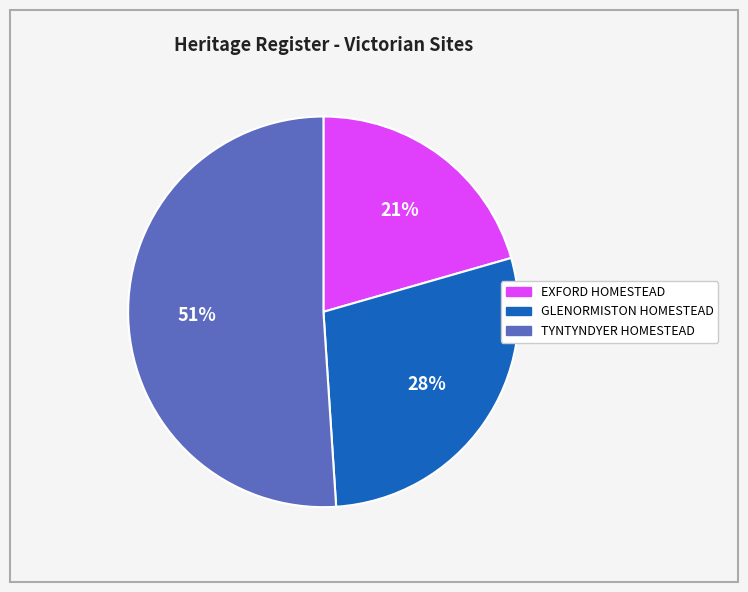

Is the sum of EXFORD HOMESTEAD and TYNTYNDYER HOMESTEAD greater than half?

Yes